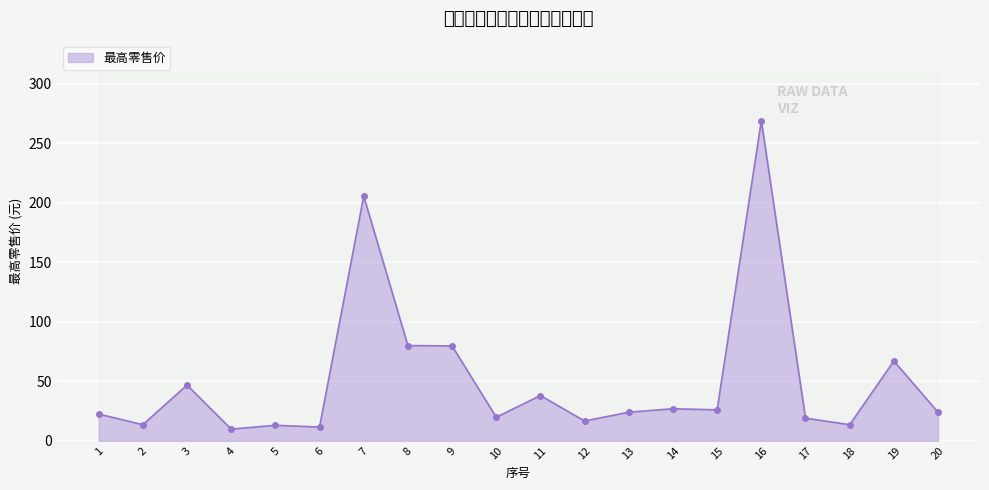

True or false: the data shows 13.5 at 18.

True